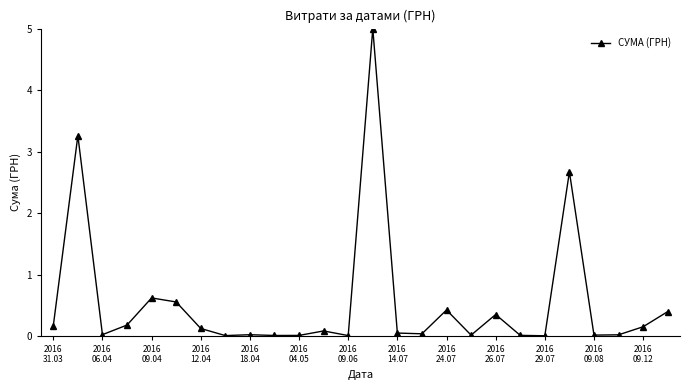

True or false: the data has more than 1 interior local peaks.

True